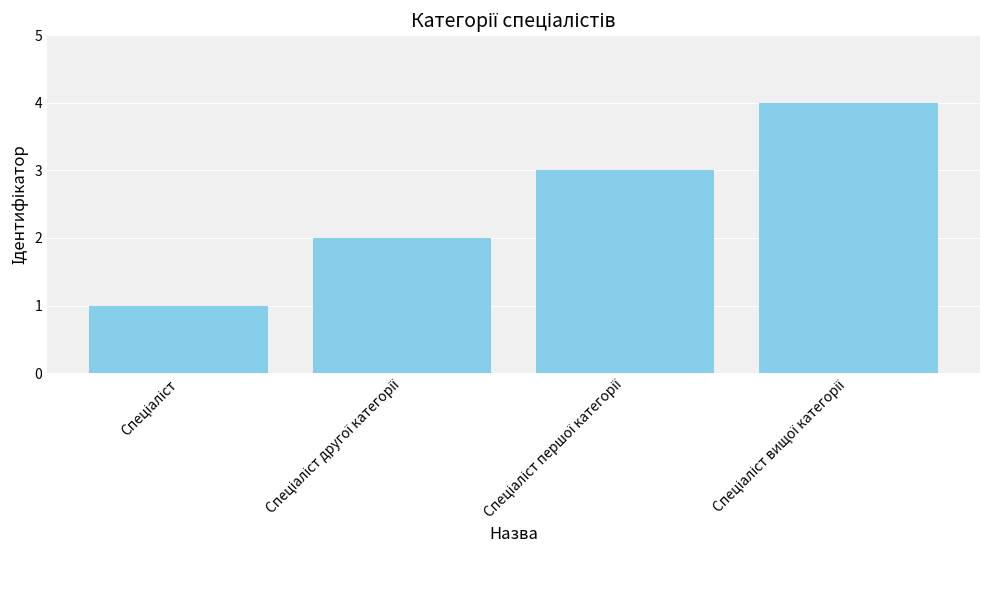

What is the greatest value displayed?

4